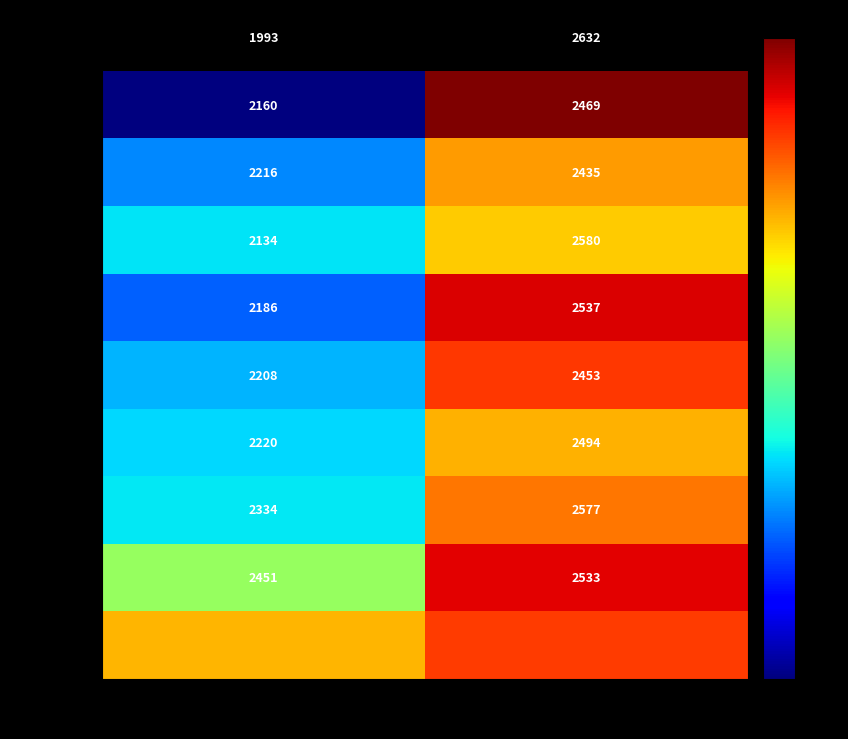

What is the smallest value displayed?

1993